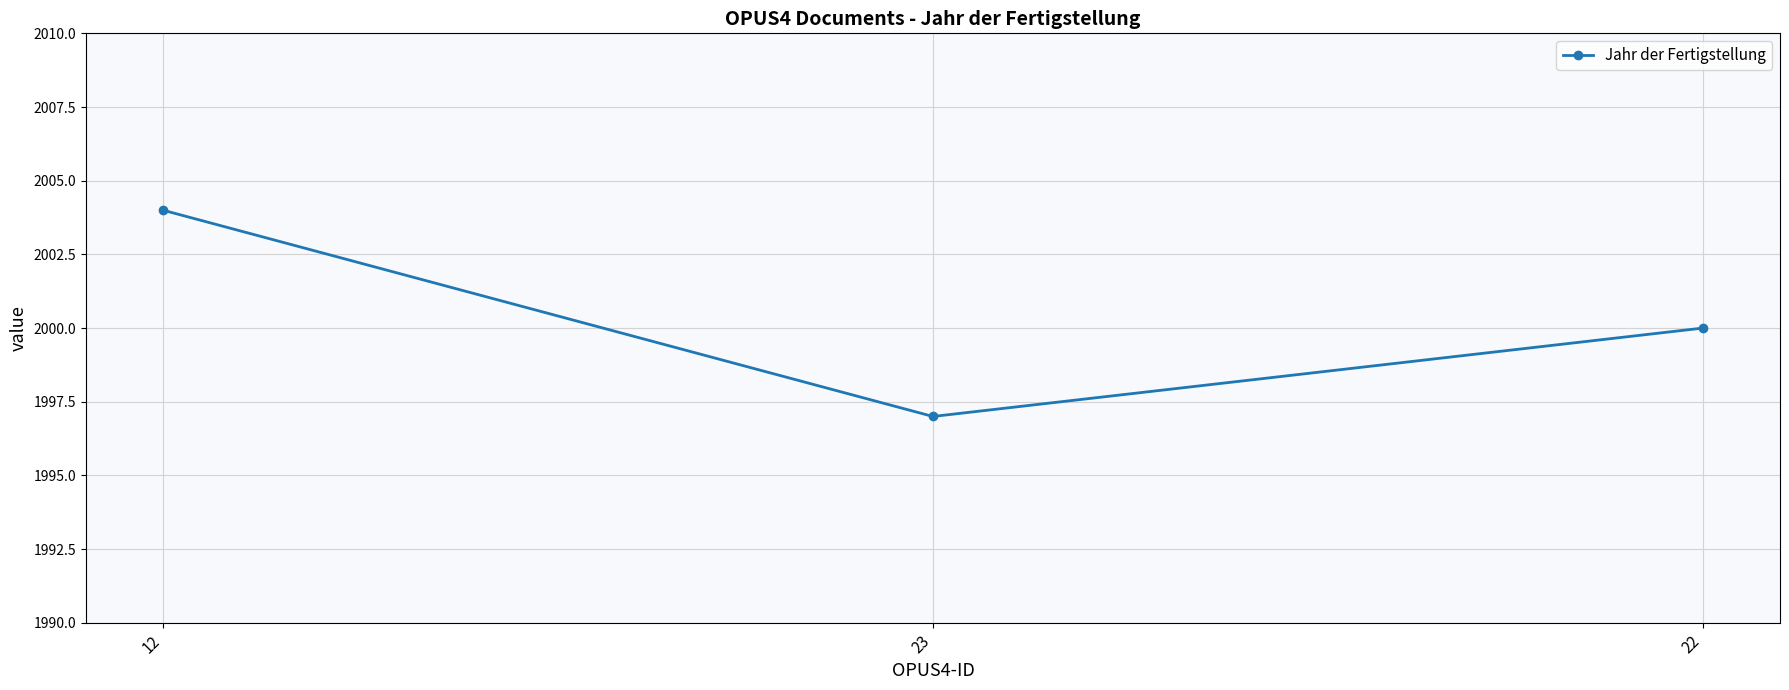

Reading left to right, what are all the values shown in this chart?

2004	1997	2000